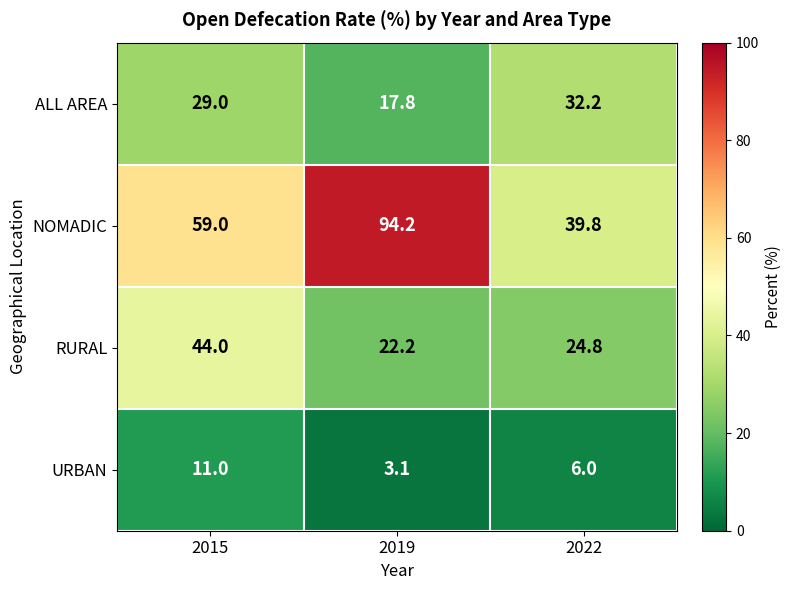

At which category does the chart reach its minimum across all series?

2019